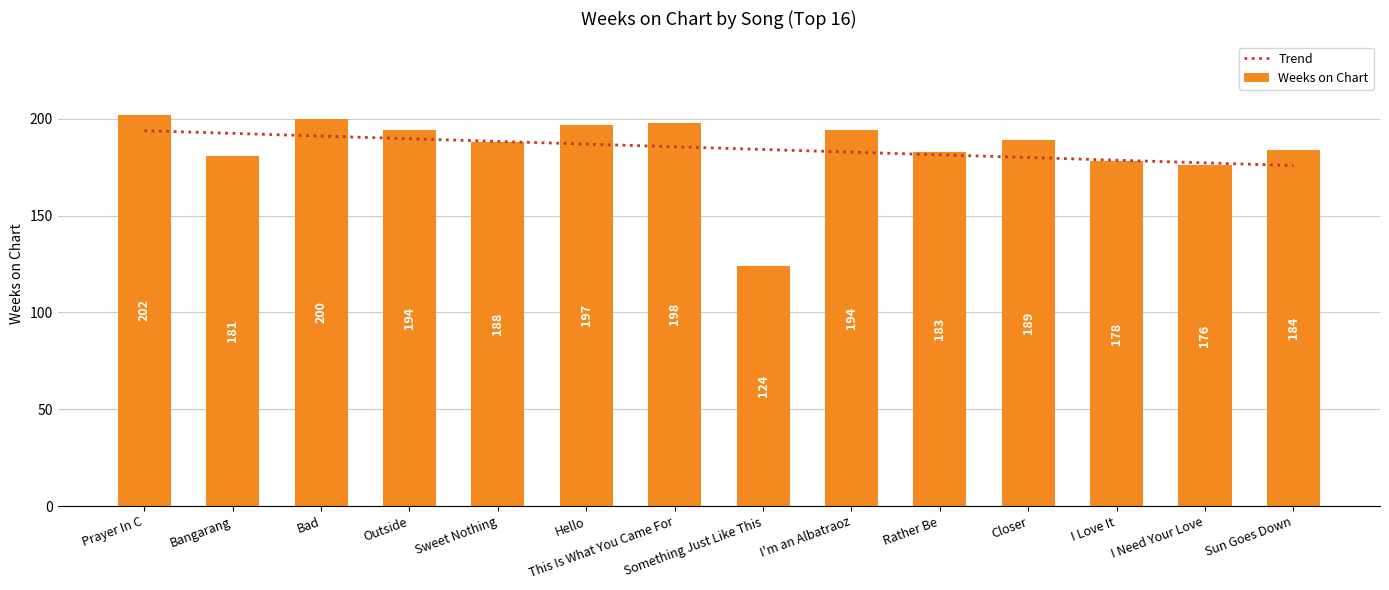

Is the value of Weeks on Chart at Closer greater than the value of Trend at Prayer In C?

No